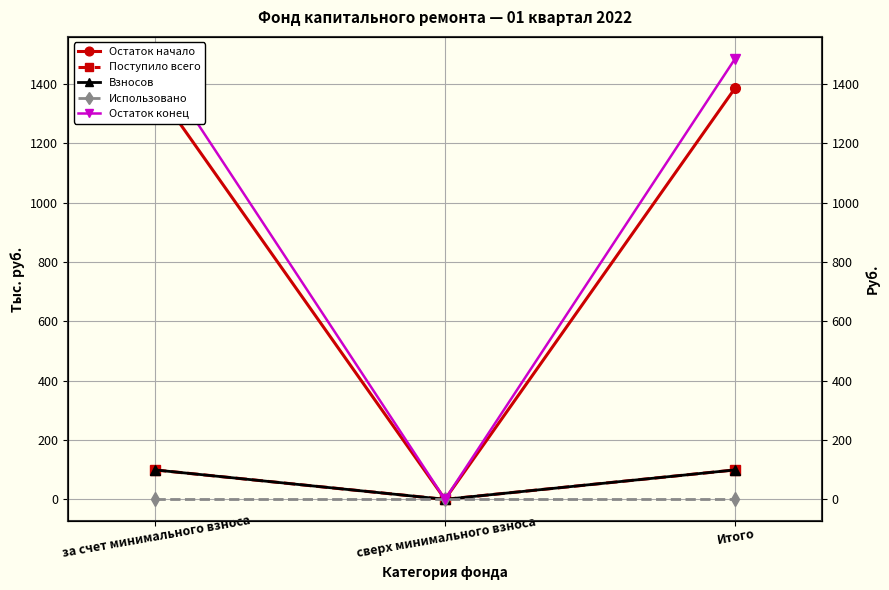

What is the total value across all series at за счет минимального взноса?

3069.3